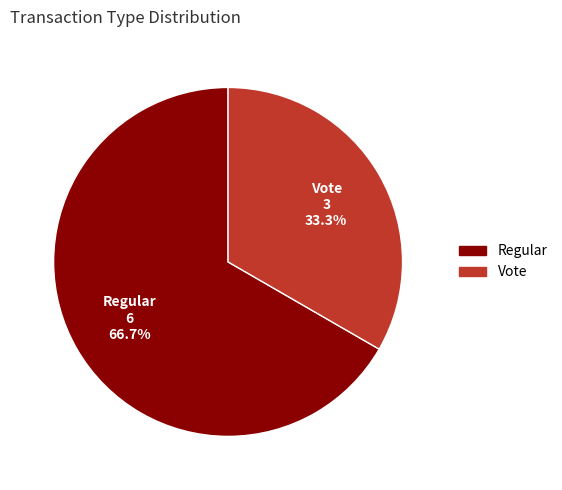

Count the number of slices in the pie.

2